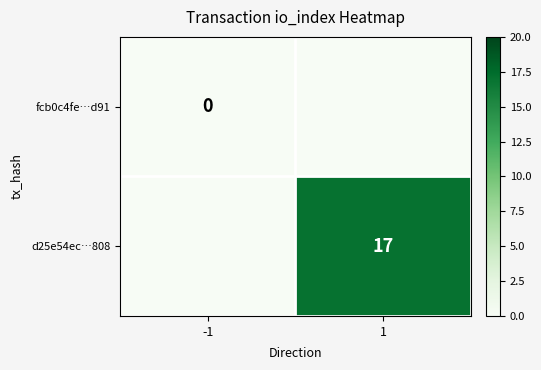

What is the total value across all series at 1?

17